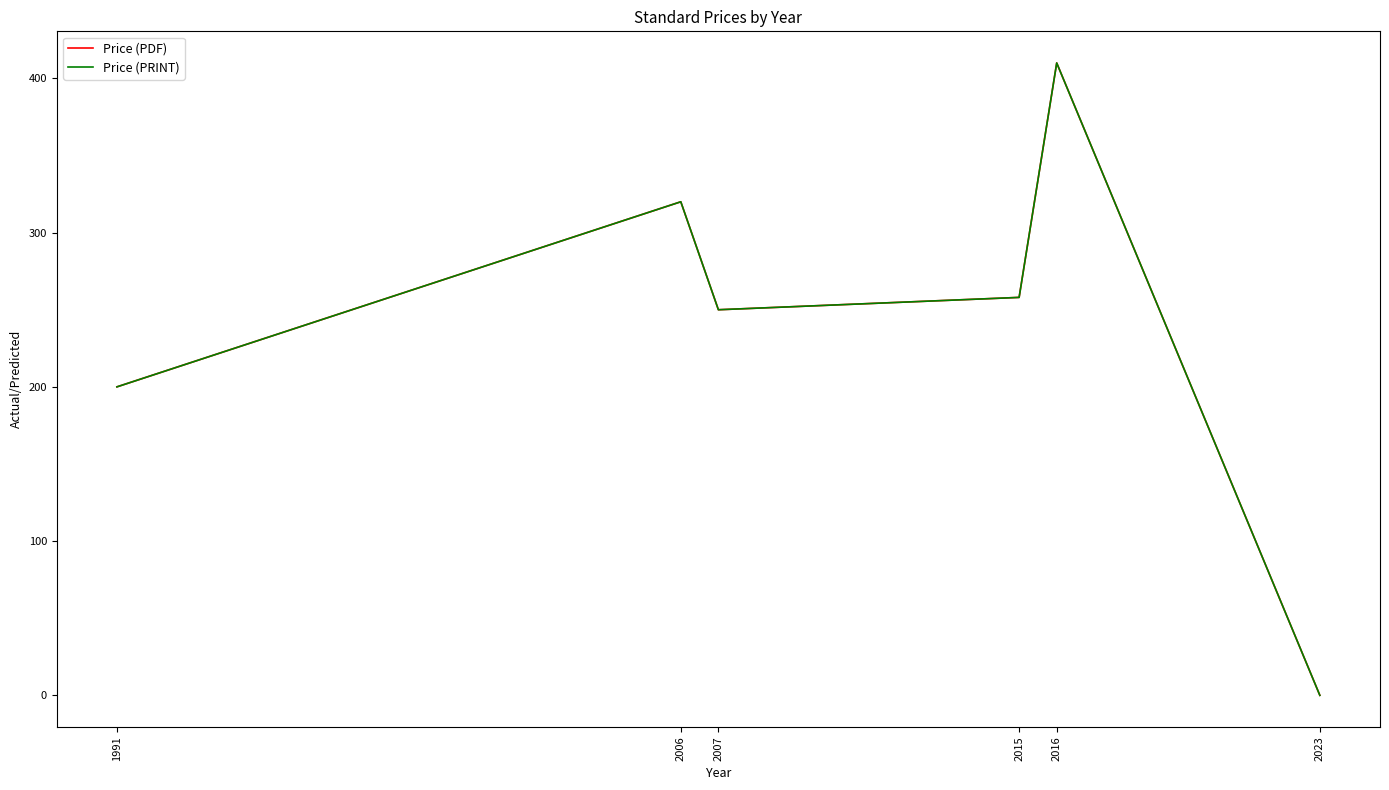

Is this an area chart (filled region under the line)?

No